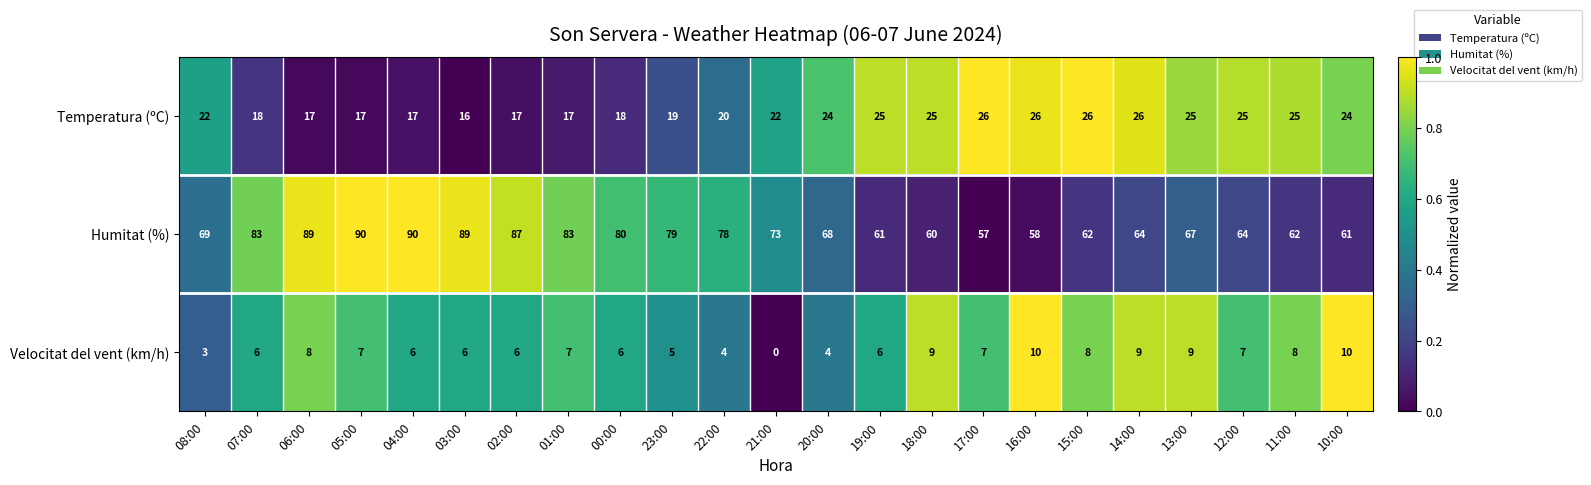

What is the difference between the maximum and minimum values in the Humitat (%) series?

33